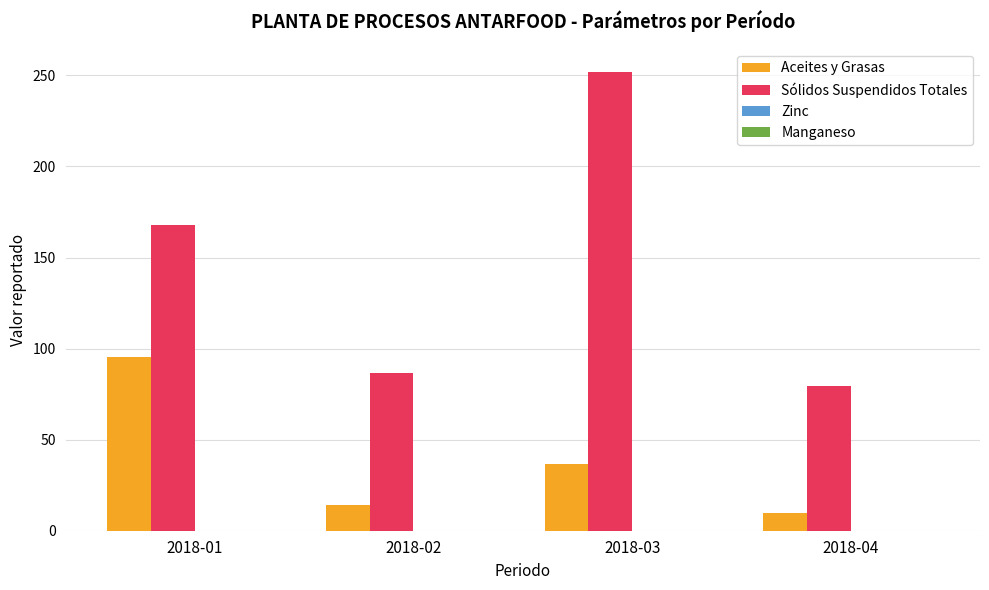

Which category has the highest value across all series?

2018-03